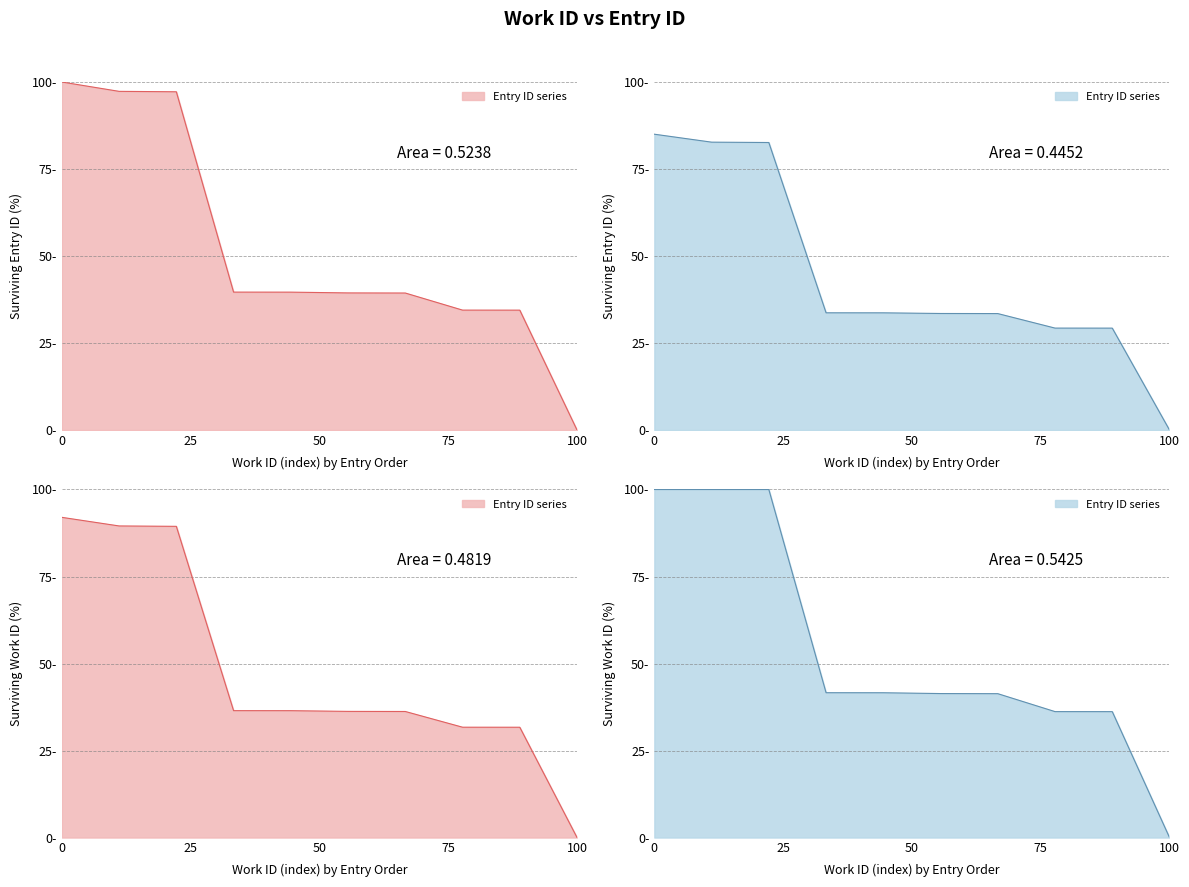

How many values exceed 36?

7